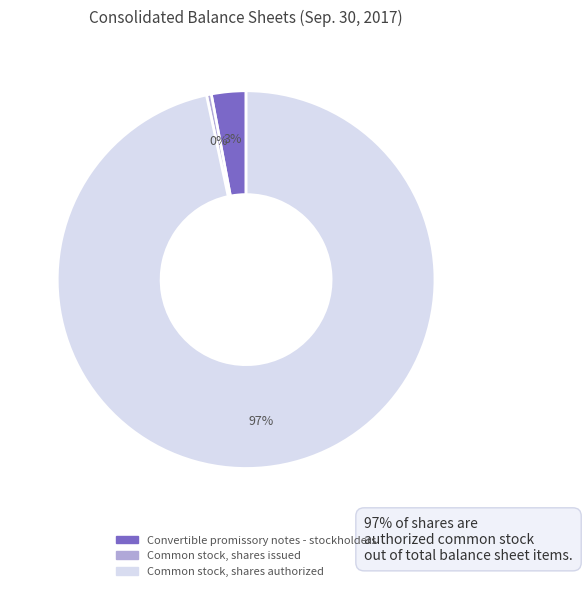

What is the largest slice in the pie chart?

Common stock, shares authorized